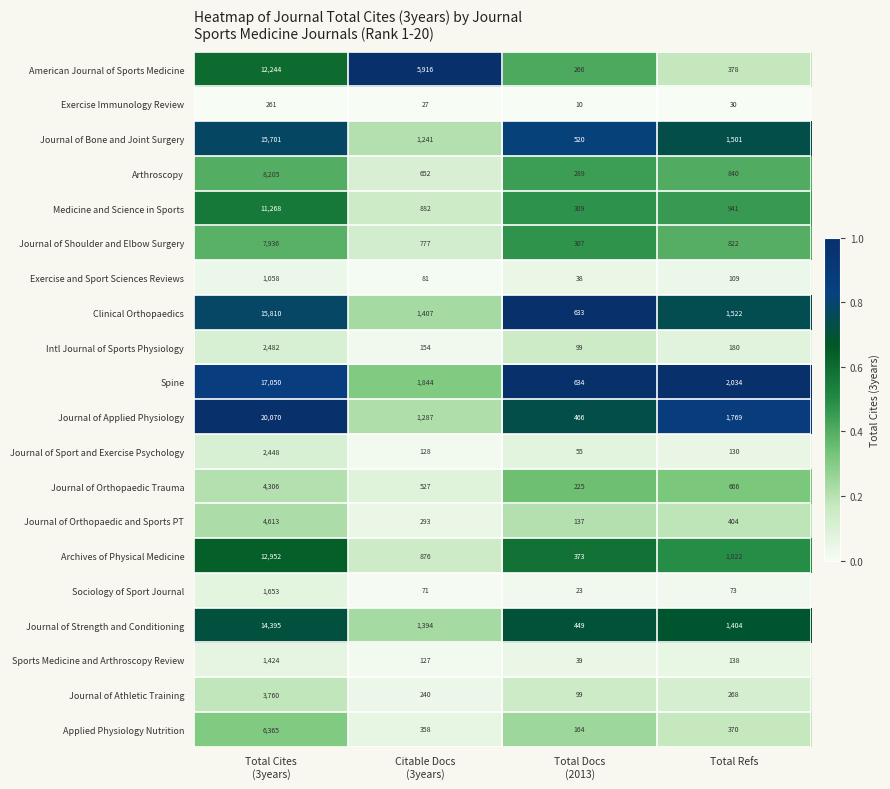

List the series in order of their peak value, lowest first.

Exercise Immunology Review, Exercise and Sport Sciences Reviews, Sports Medicine and Arthroscopy Review, Sociology of Sport Journal, Journal of Sport and Exercise Psychology, Intl Journal of Sports Physiology, Journal of Athletic Training, Journal of Orthopaedic Trauma, Journal of Orthopaedic and Sports PT, Applied Physiology Nutrition, Journal of Shoulder and Elbow Surgery, Arthroscopy, Medicine and Science in Sports, American Journal of Sports Medicine, Archives of Physical Medicine, Journal of Strength and Conditioning, Journal of Bone and Joint Surgery, Clinical Orthopaedics, Spine, Journal of Applied Physiology